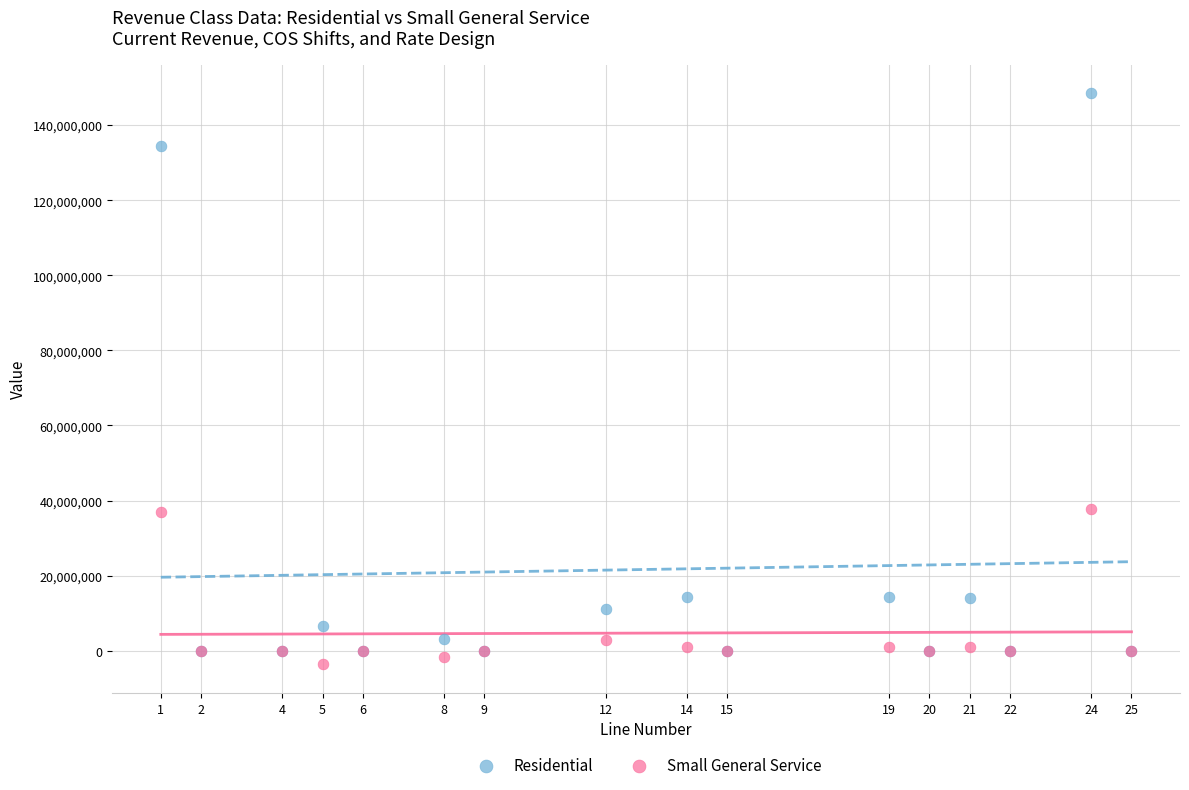

What are all the series names shown in the legend?

Residential, Small General Service